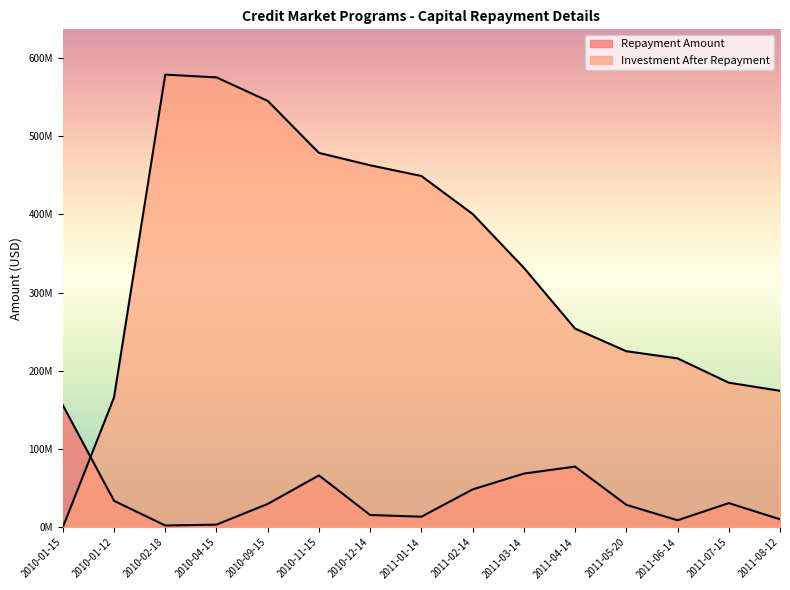

What is the total value across all series at 2011-08-12?

184916191.5